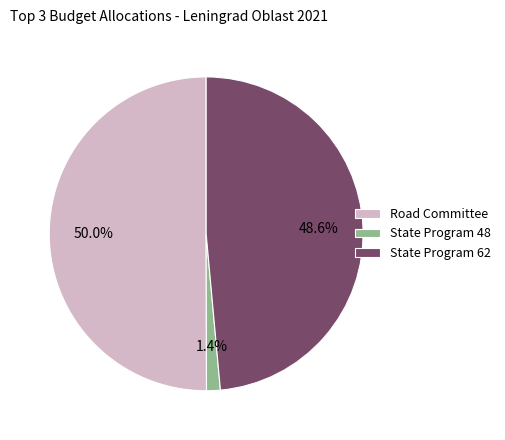

Which category has the smallest portion of the pie?

State Program 48